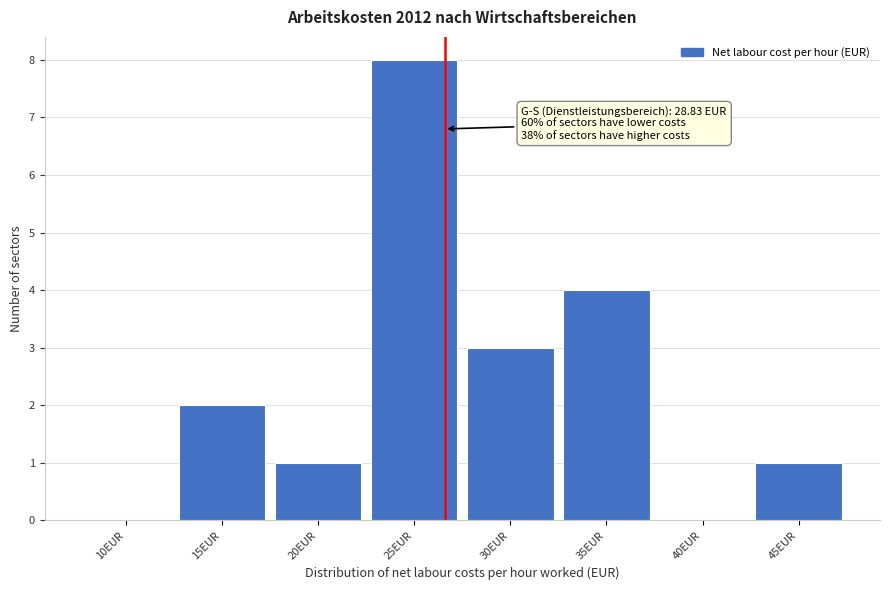

Reading right to left, extract all data points from this chart.

45EUR=1	40EUR=0	35EUR=4	30EUR=3	25EUR=8	20EUR=1	15EUR=2	10EUR=0